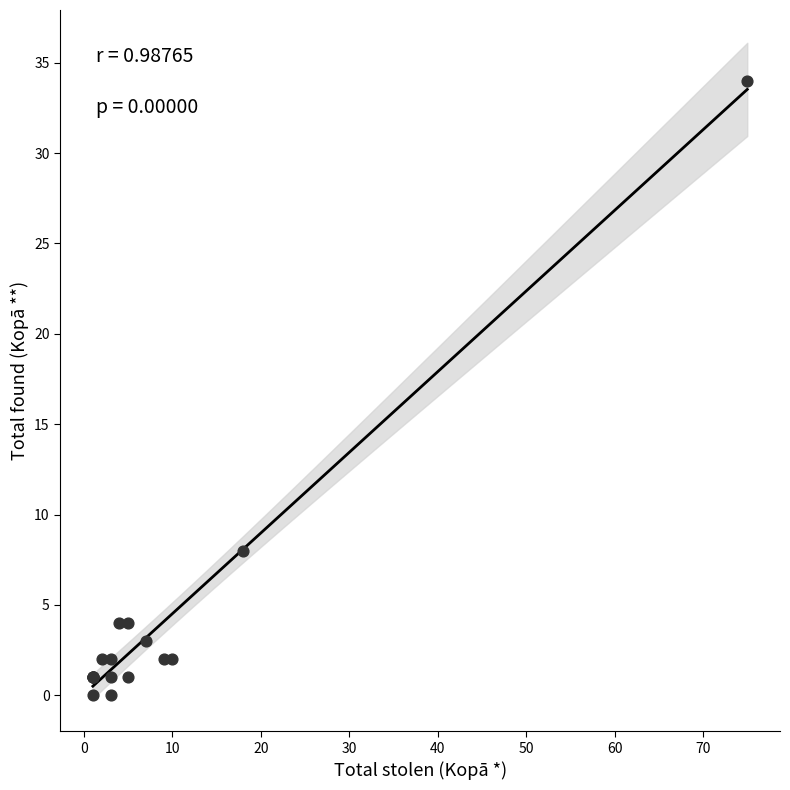

What Y value in the scatter plot is closest to 17?

8